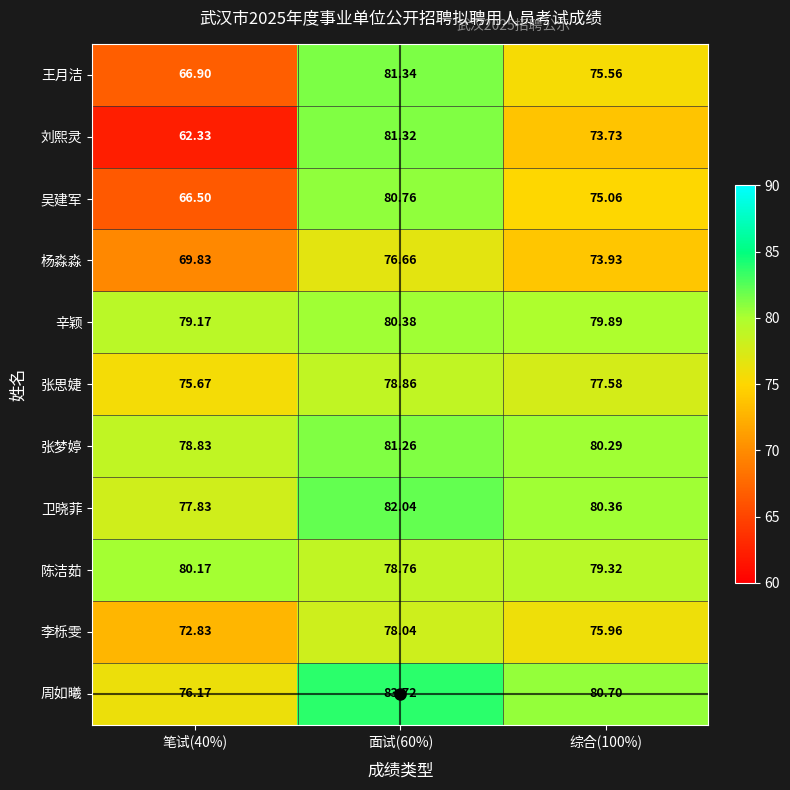

How many data points does each series have?

3